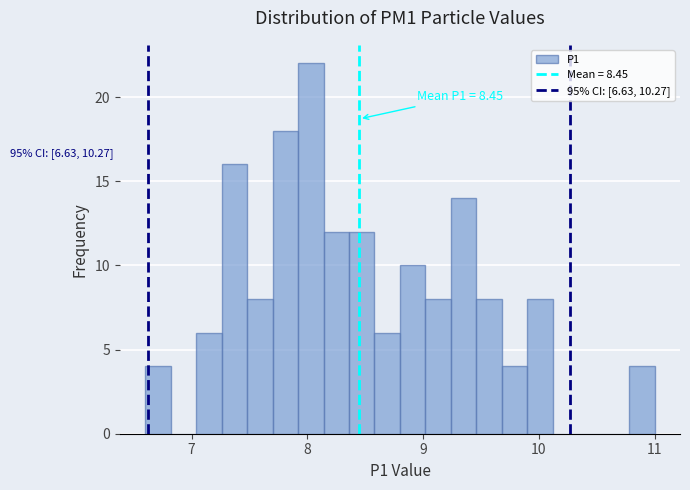

Read against the x-axis, roughly where is the centre of the tallest bar?

8.0